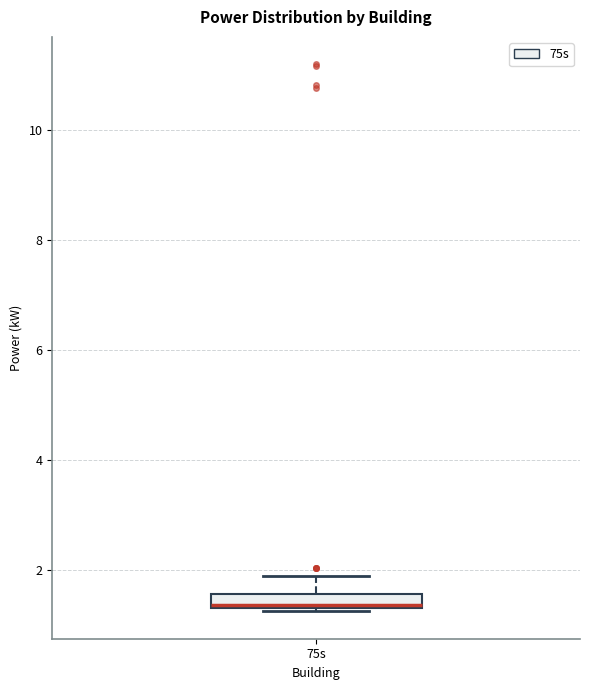

Where does the upper whisker of the box for 75s end on the y-axis? The values are not printed on the chart, so give them approximately, as read against the axis.

1.8